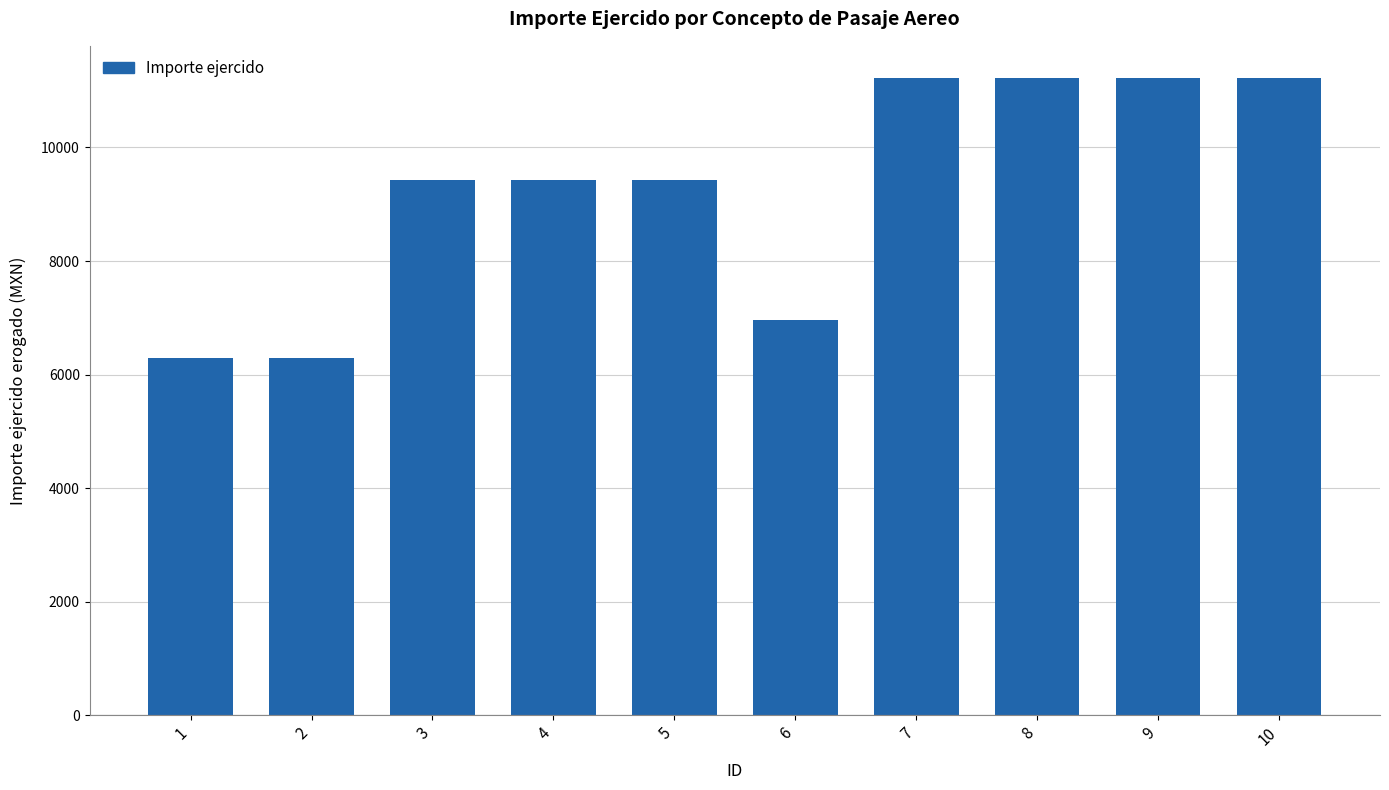

What is the greatest value displayed?

11228.3